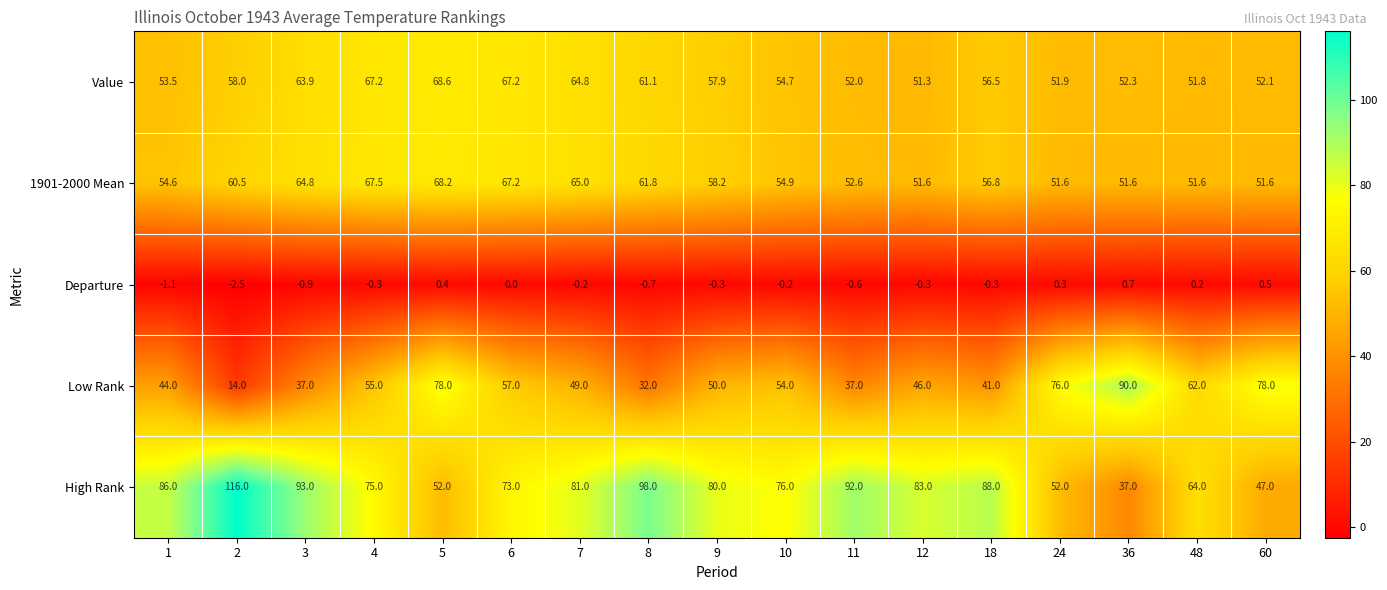

Which series has the largest total across all categories?

High Rank